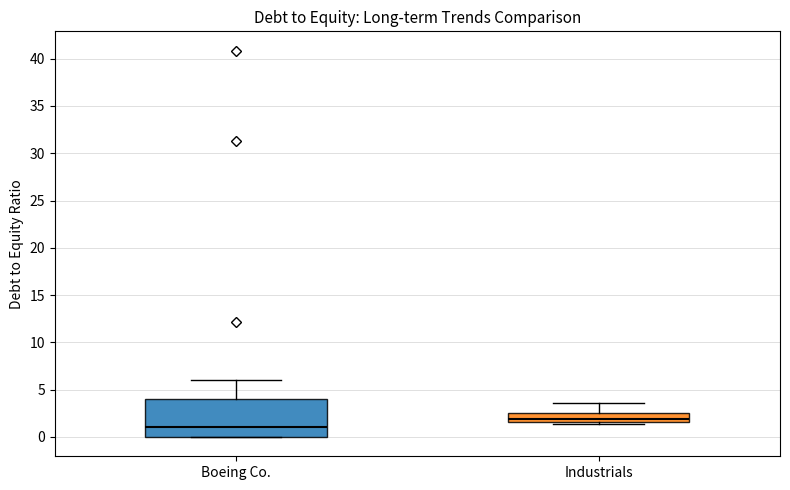

Reading left to right, transcribe this box plot: for each box, give where its median line is, the range the box spans, and where its two whiskers end, as read against the y-axis. The values are not printed on the chart, so give them approximately, as read against the axis.

Boeing Co.: median 1.0, box 0.0 to 4.0, whiskers 0.0 to 6.0
Industrials: median 2.0, box 1.5 to 2.5, whiskers 1.5 (just below the box's lower edge) to 3.5